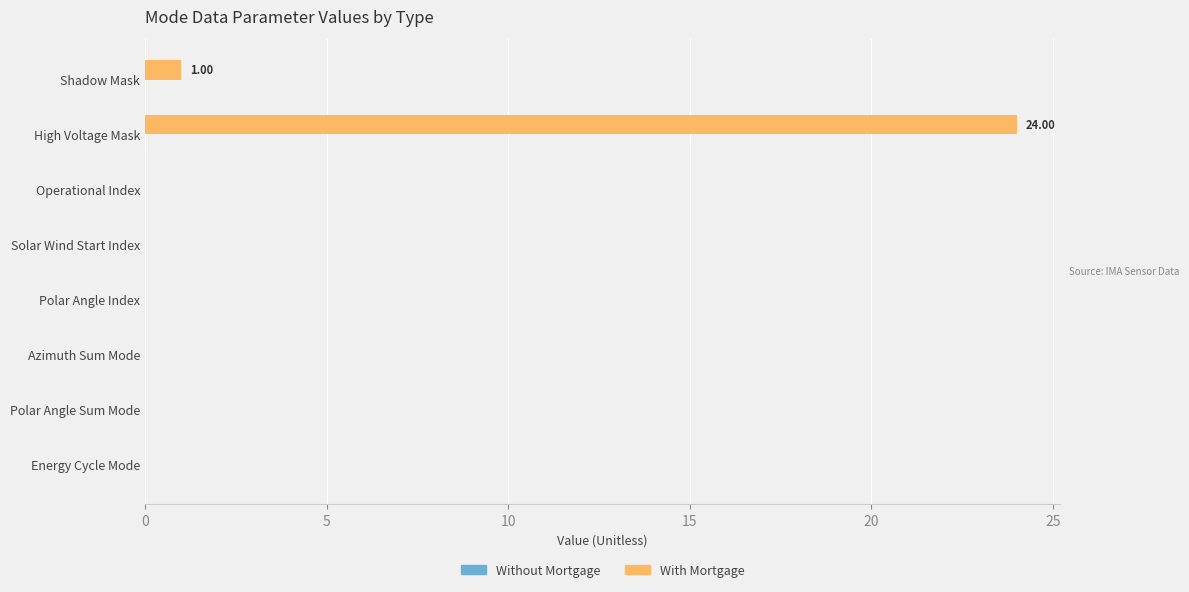

What is the sum of all values?

25